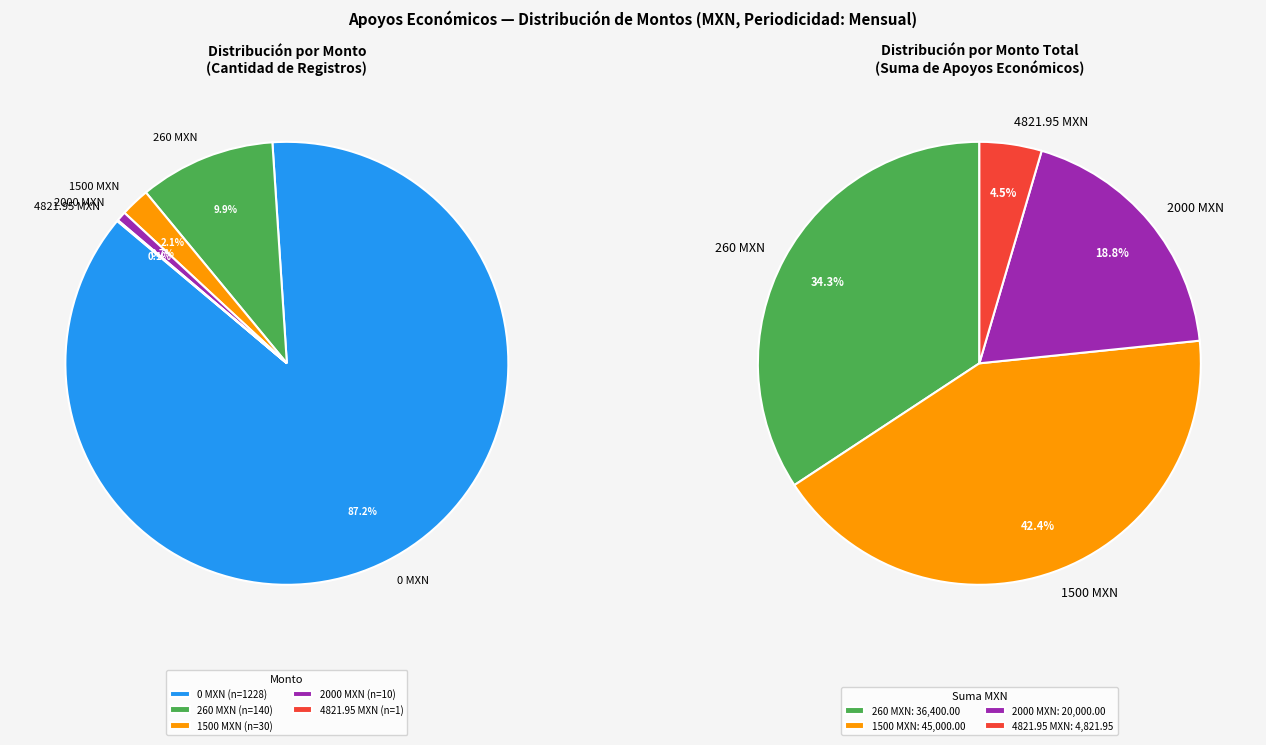

True or false: 0 accounts for 79% of the total.

False